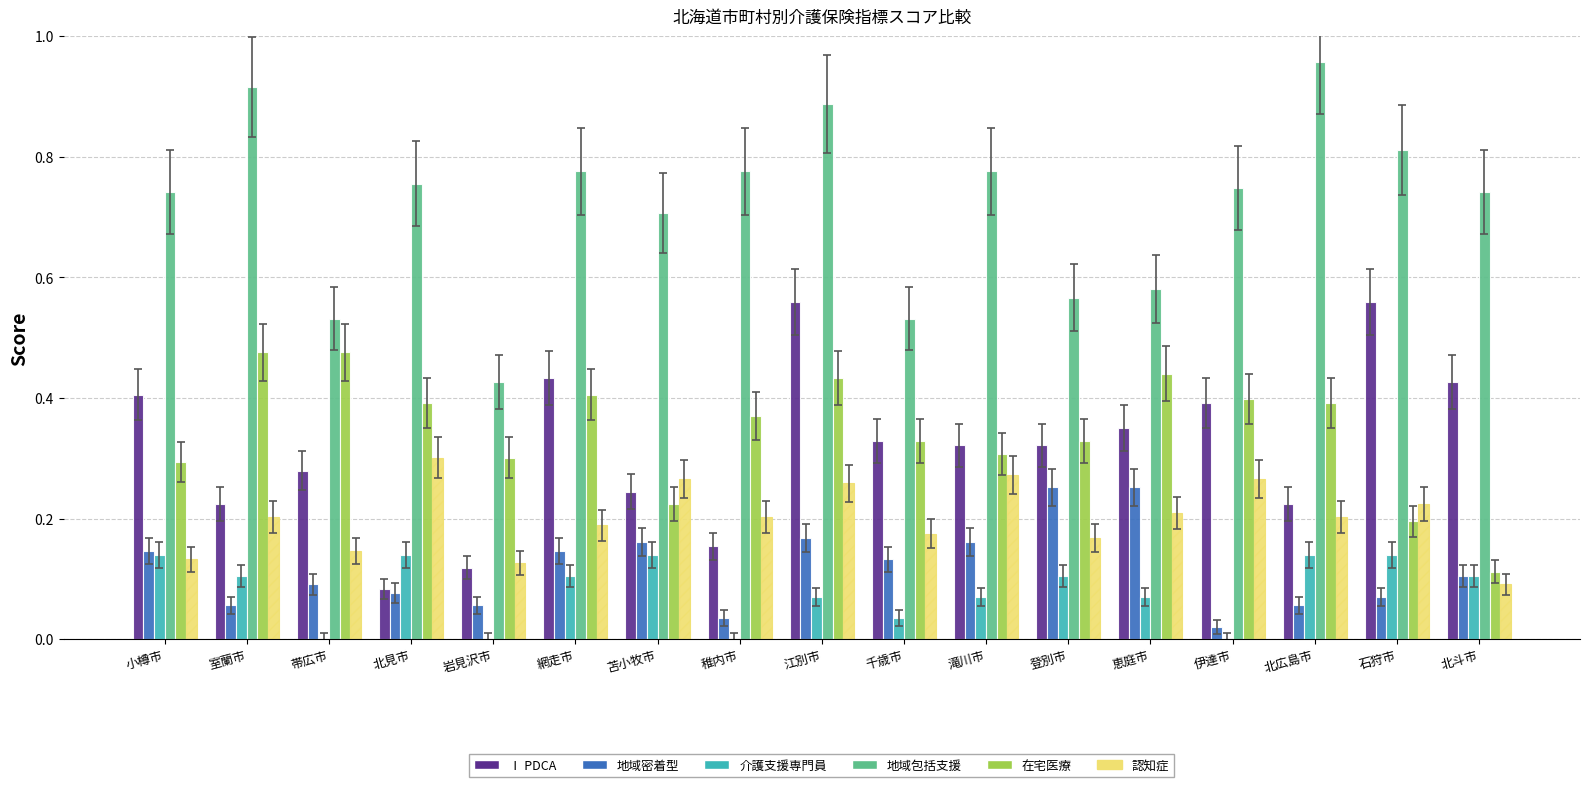

What is the total value across all series at 石狩市?

2.0